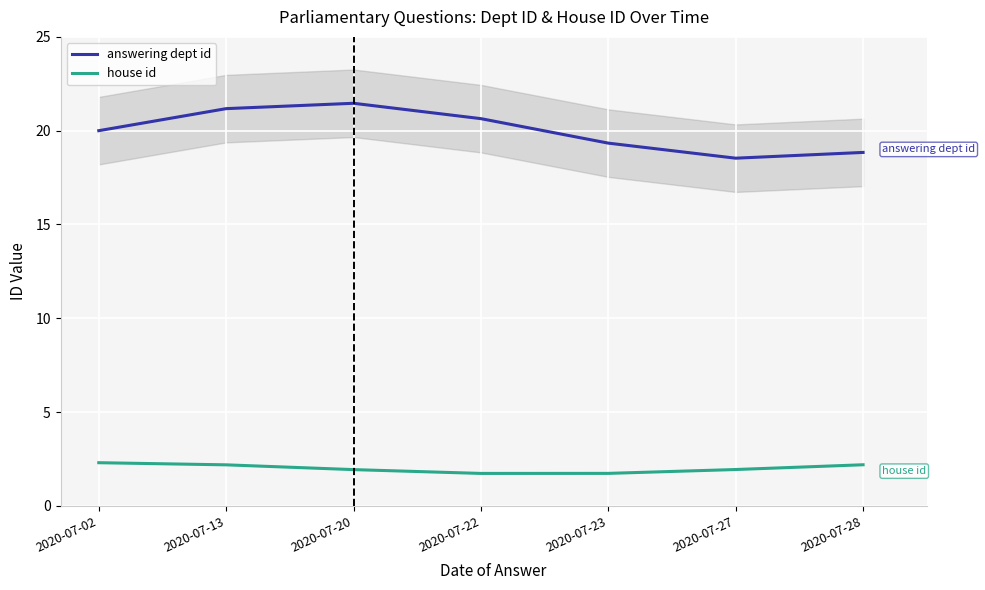

Reading right to left, list all the values displayed in this chart.

answering dept id: 2020-07-28=18.8	2020-07-27=18.5	2020-07-23=19.3	2020-07-22=20.6	2020-07-20=21.5	2020-07-13=21.2	2020-07-02=20.0
house id: 2020-07-28=2.2	2020-07-27=1.9	2020-07-23=1.7	2020-07-22=1.7	2020-07-20=1.9	2020-07-13=2.2	2020-07-02=2.3